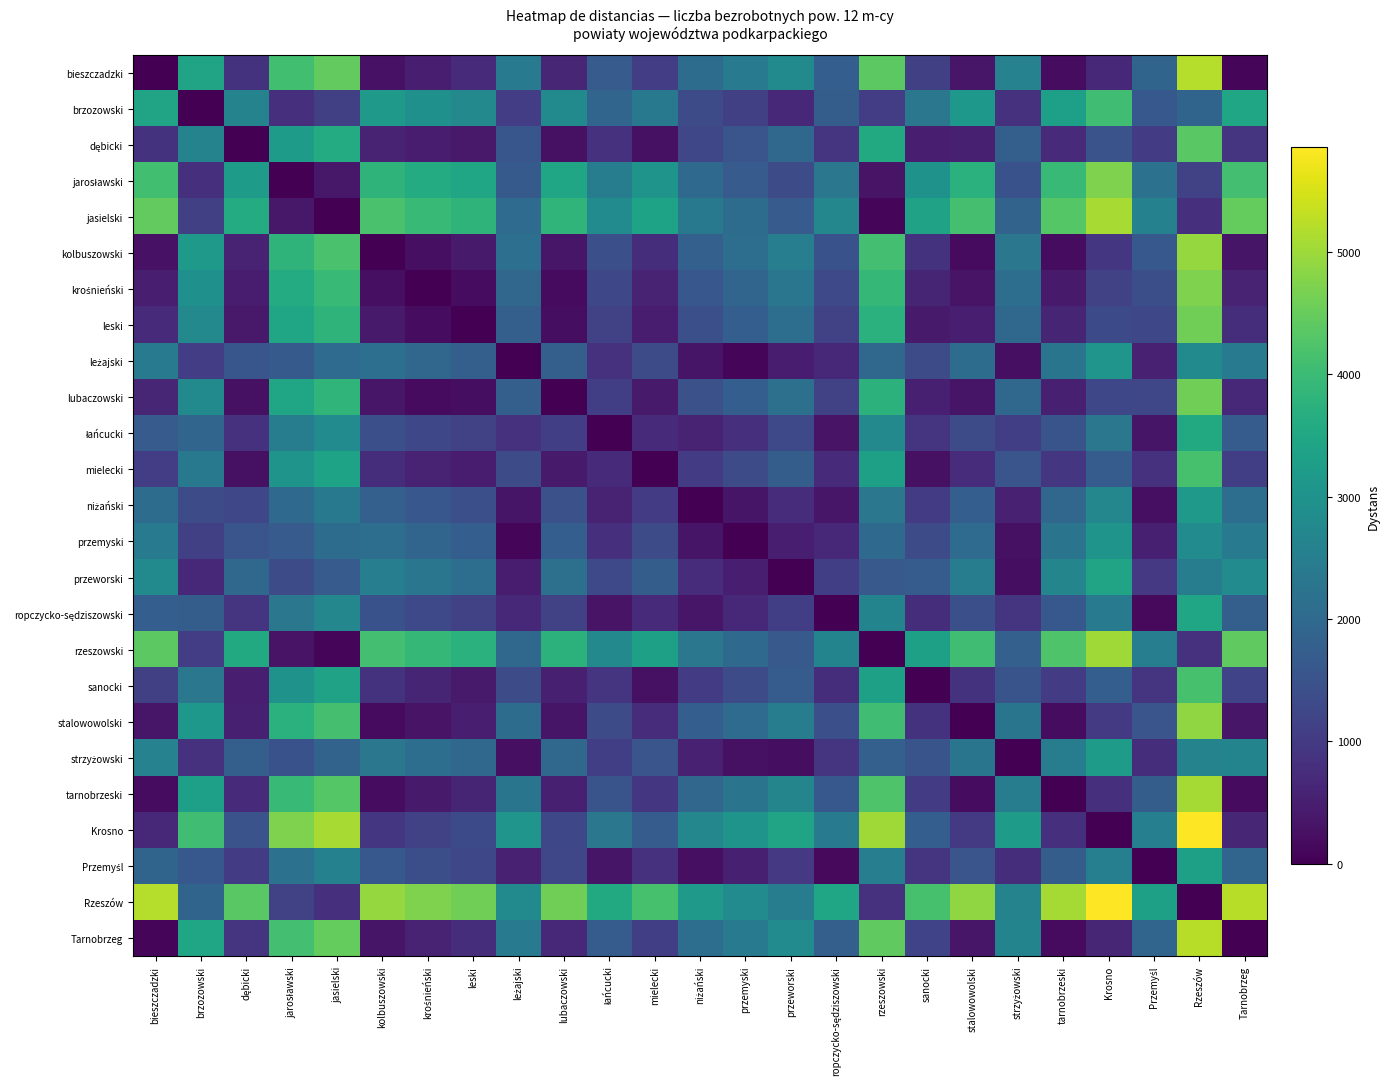

Which series has the largest range (max minus min)?

Krosno